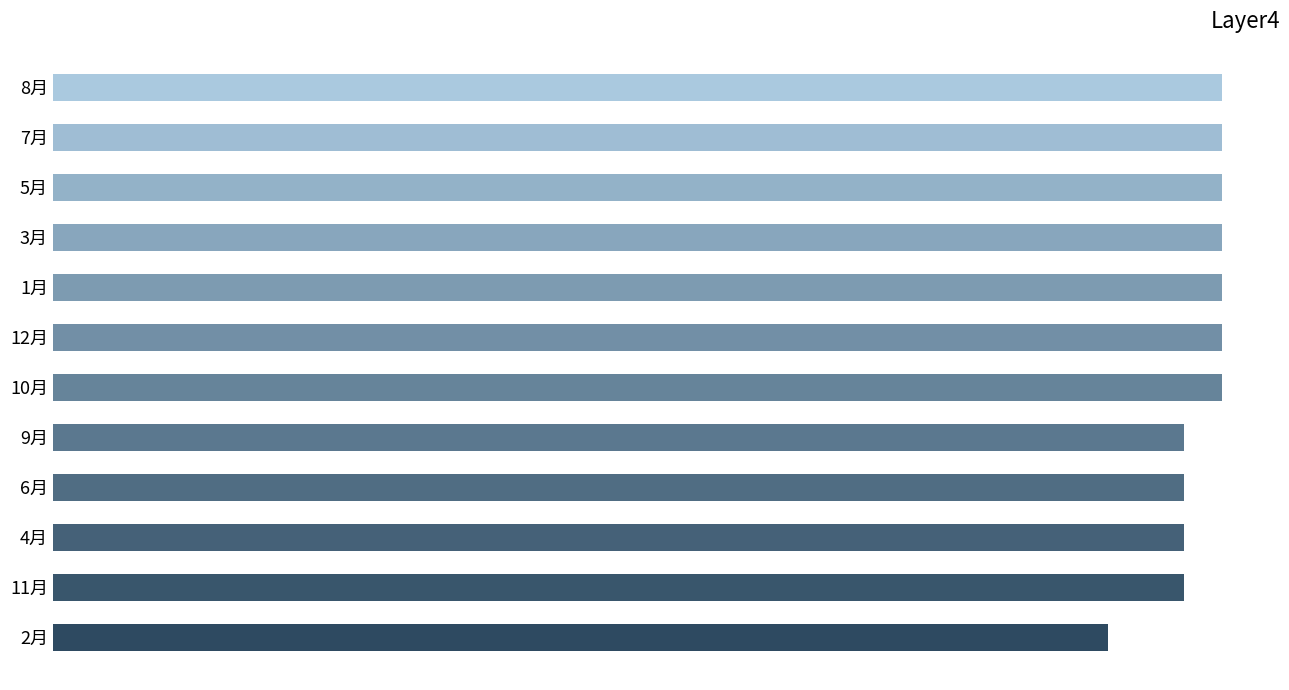

Are the bars horizontal?

Yes